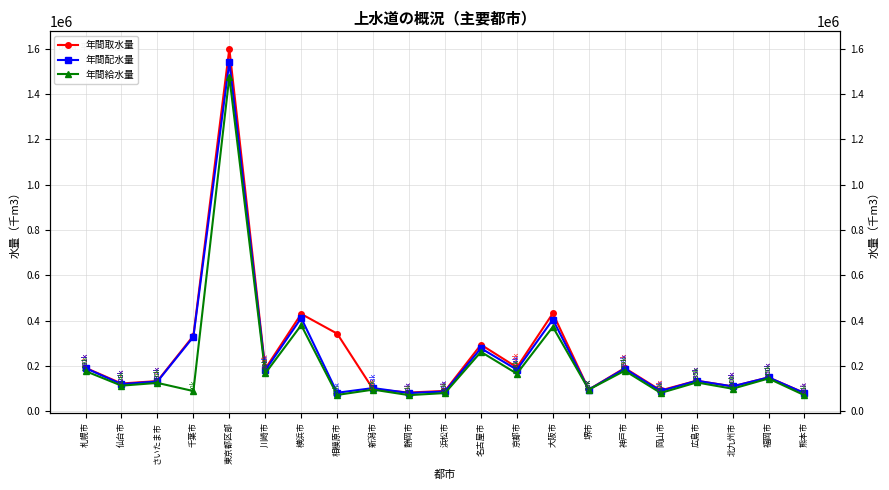

Which has a higher value, 熊本市 or 札幌市?

札幌市